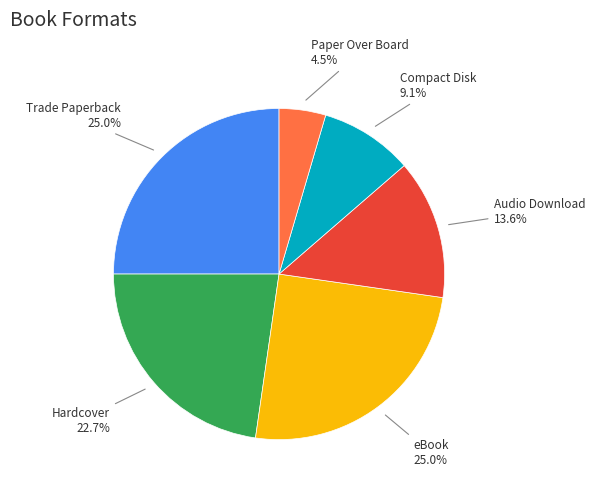

Does any single category account for the majority?

No